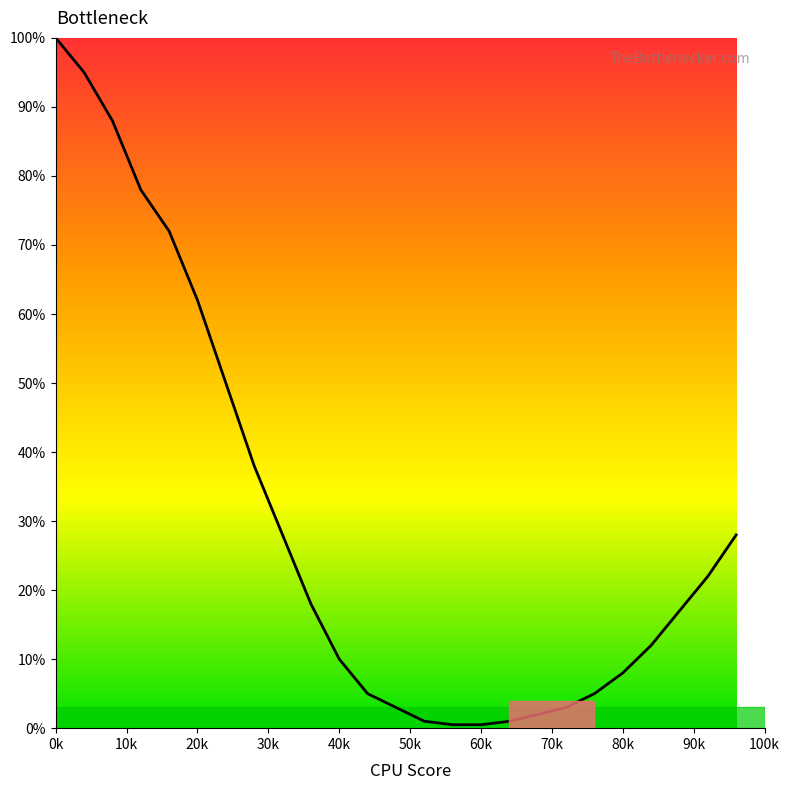

Does the chart have visible grid lines?

No